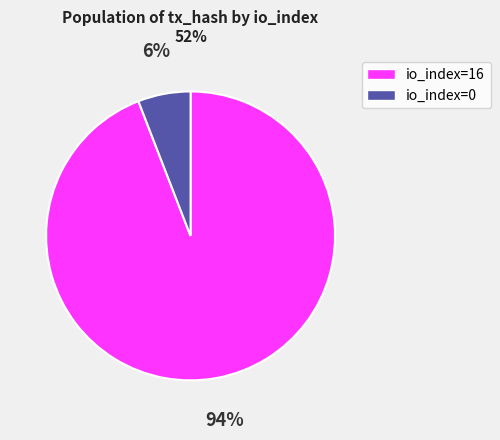

How many segments does this pie chart have?

2